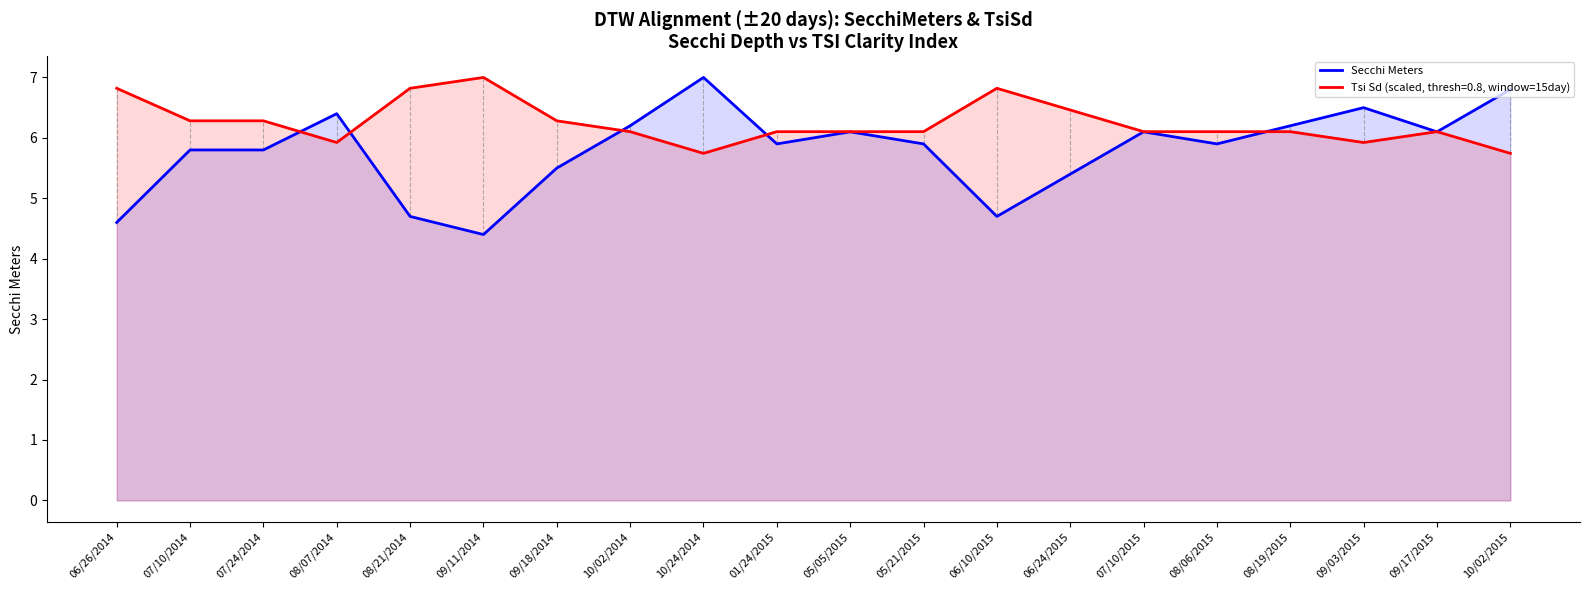

What is the difference between the values at 10/24/2014 and 09/17/2015?

0.9